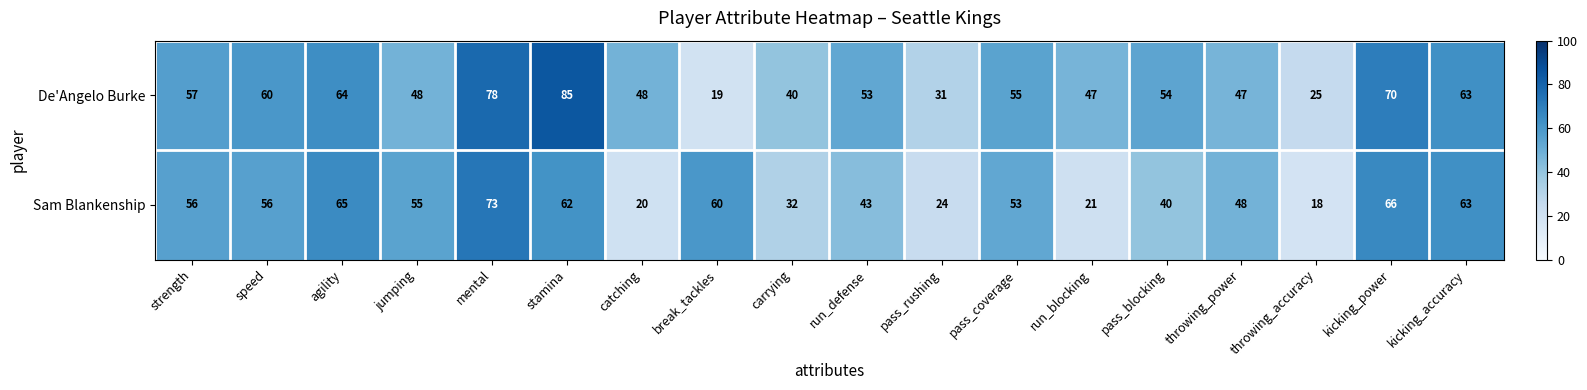

Which series has the largest range (max minus min)?

De'Angelo Burke